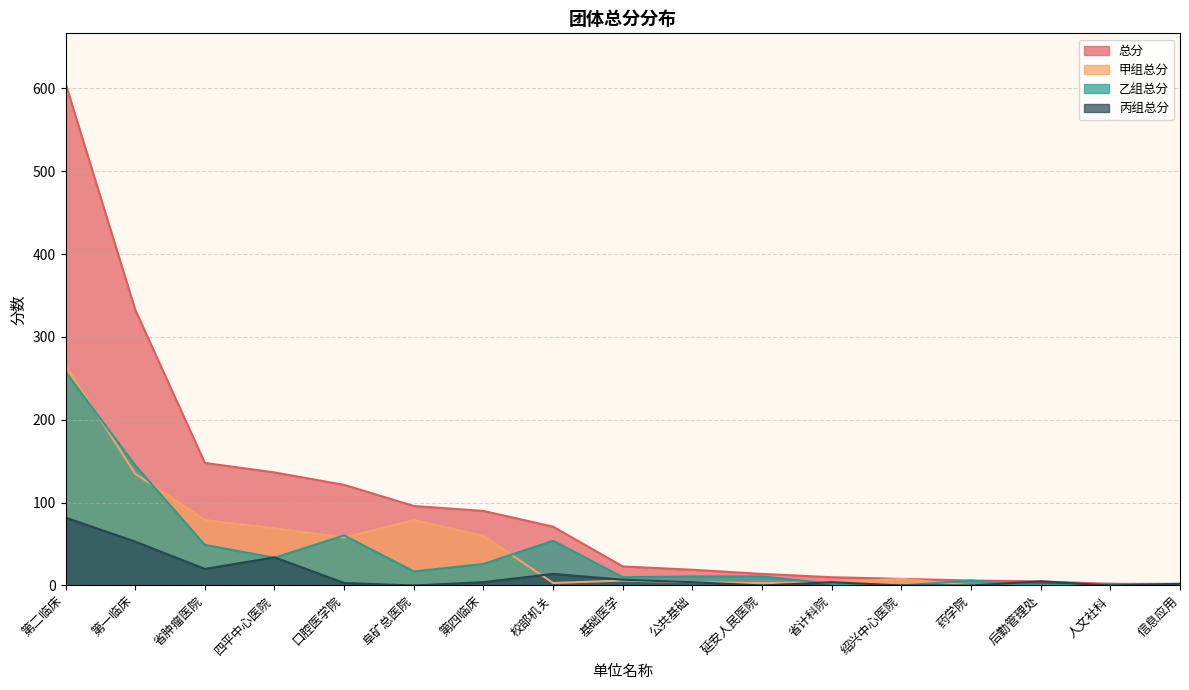

What are all the series names shown in the legend?

总分, 甲组总分, 乙组总分, 丙组总分